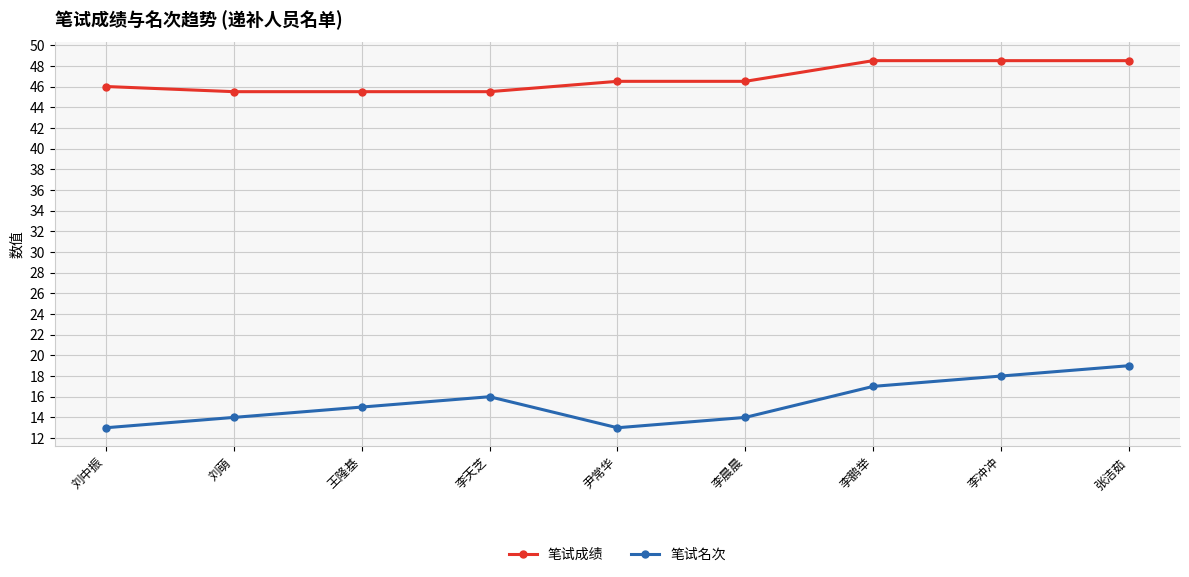

What is the label of the 7th point from the right?

王隆基